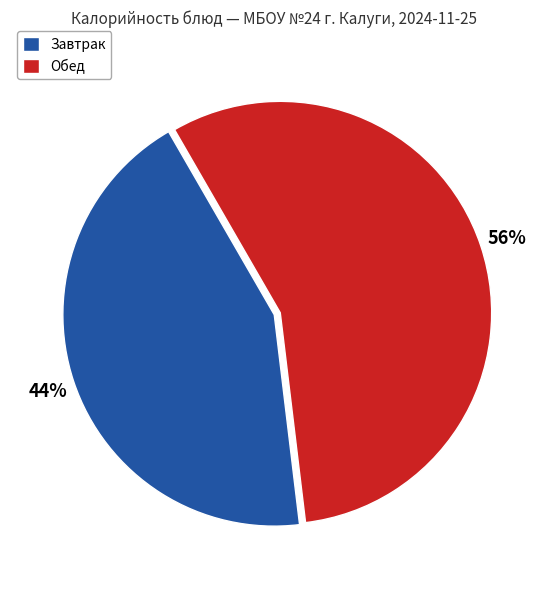

True or false: Обед accounts for 56% of the total.

True